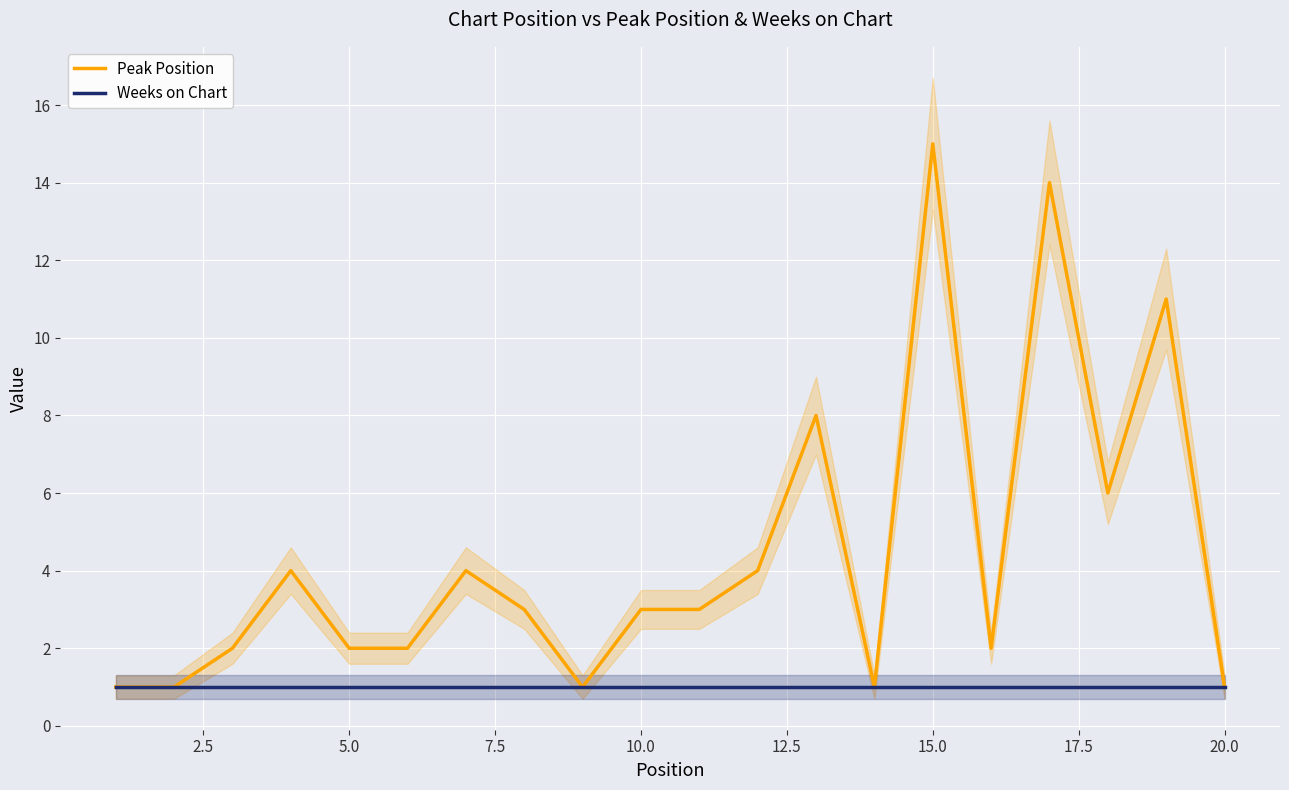

Which series has the widest spread of values?

Peak Position